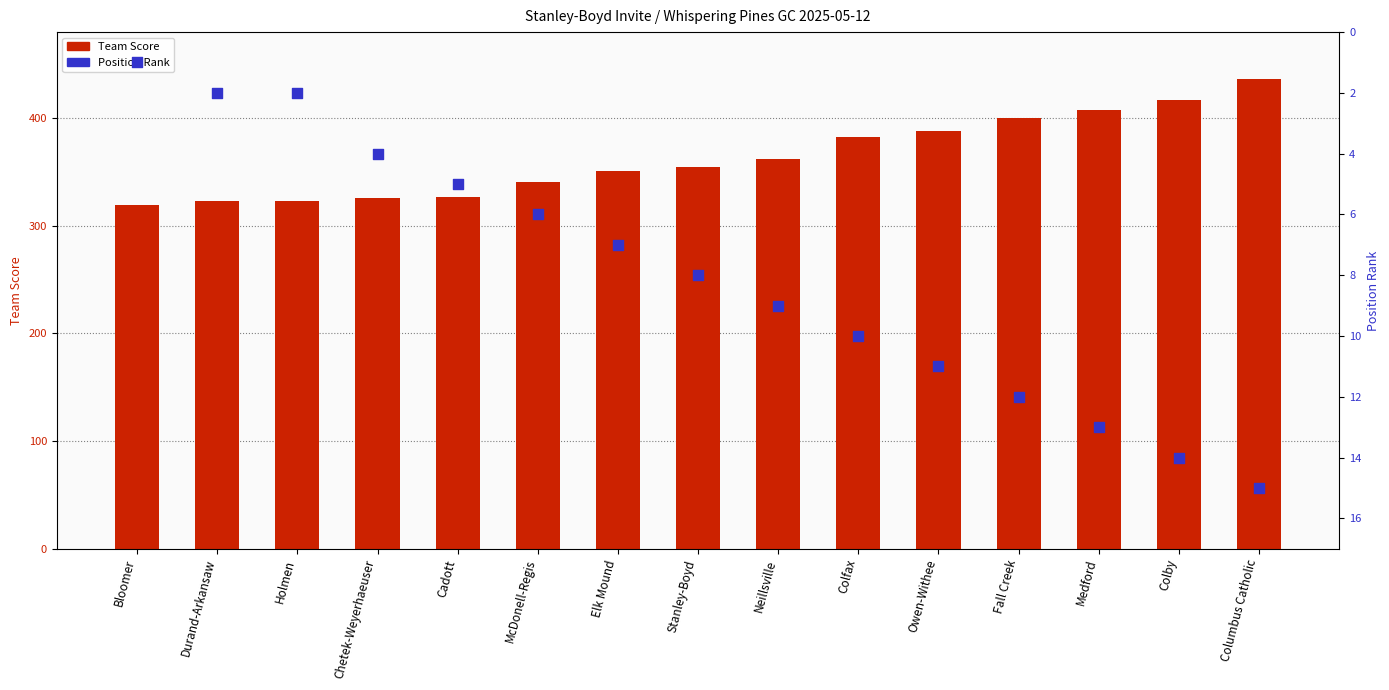

Which series has the largest total across all categories?

Team Score